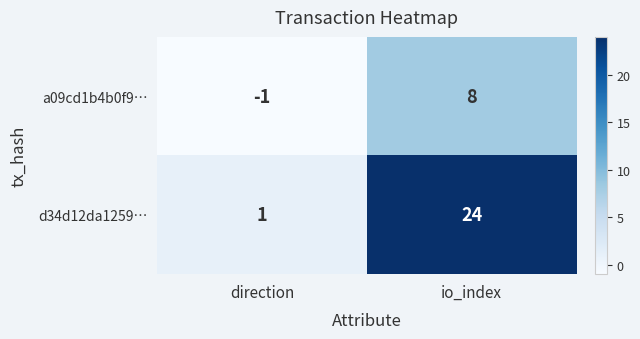

What is the minimum value shown in the chart?

-1